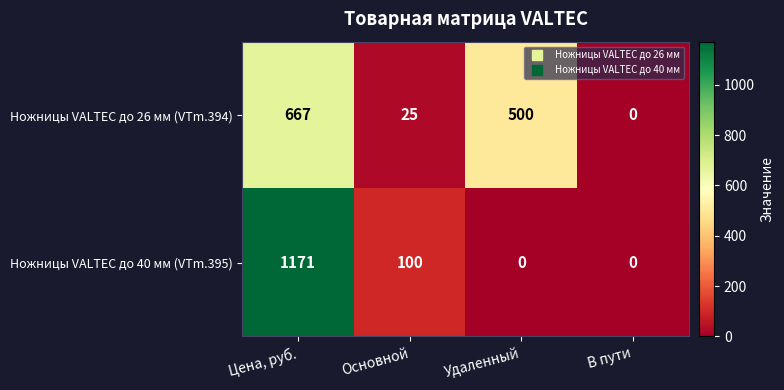

What is the highest value of the Ножницы VALTEC до 40 мм (VTm.395) series?

1171